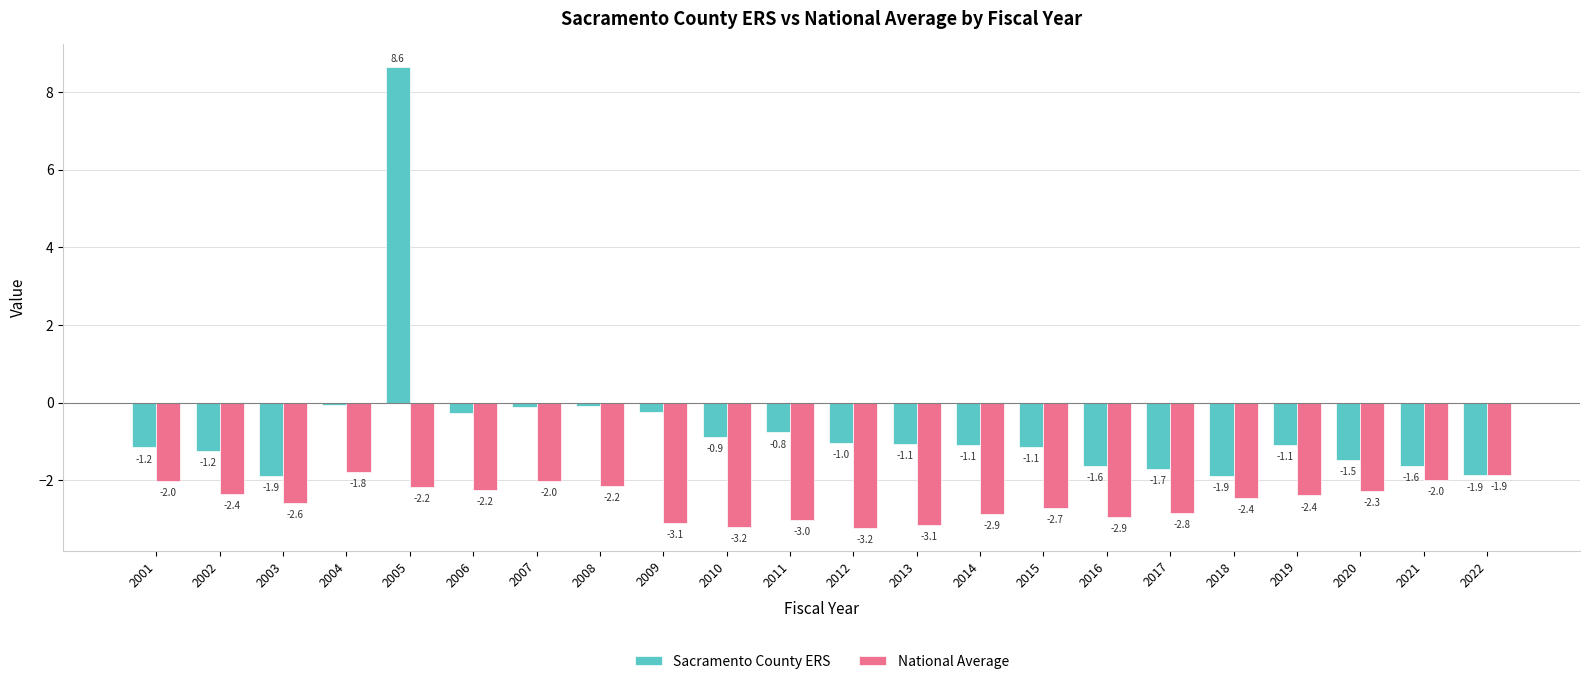

At 2010, list the series in order from largest to smallest.

Sacramento County ERS, National Average